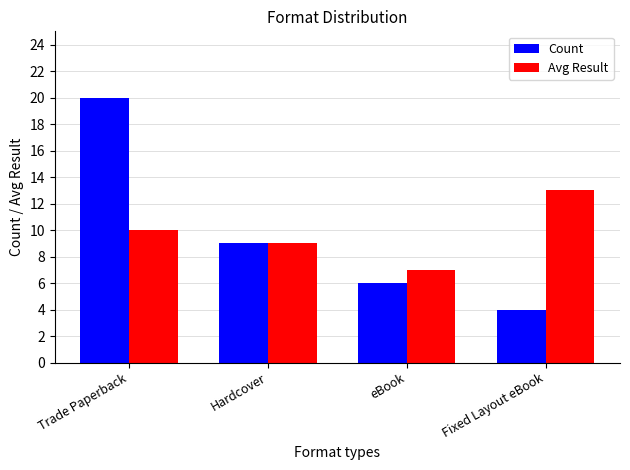

Which series has the widest spread of values?

Count